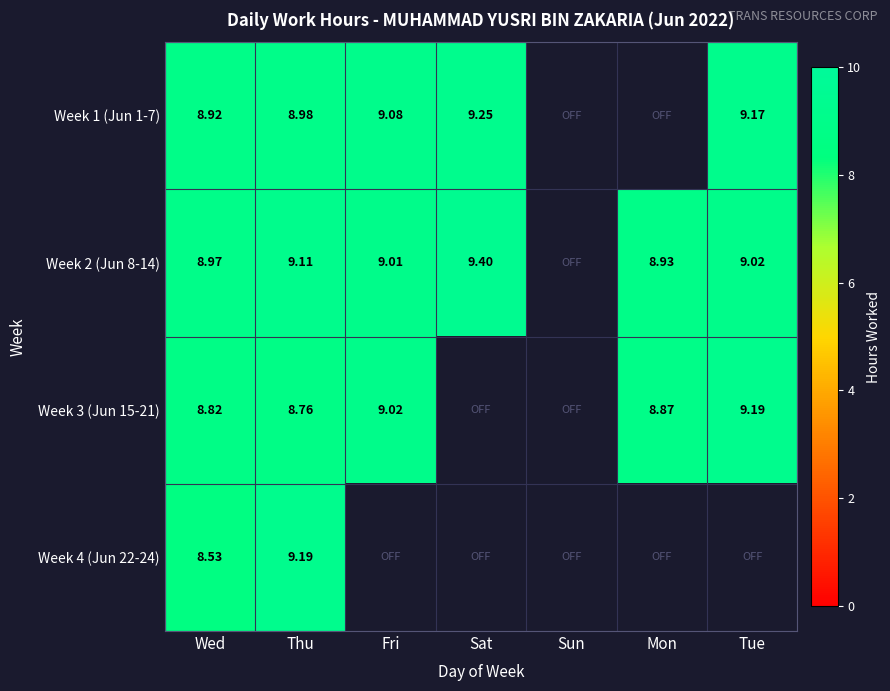

Is the value of Week 3 (Jun 15-21) at Tue greater than the value of Week 1 (Jun 1-7) at Tue?

Yes